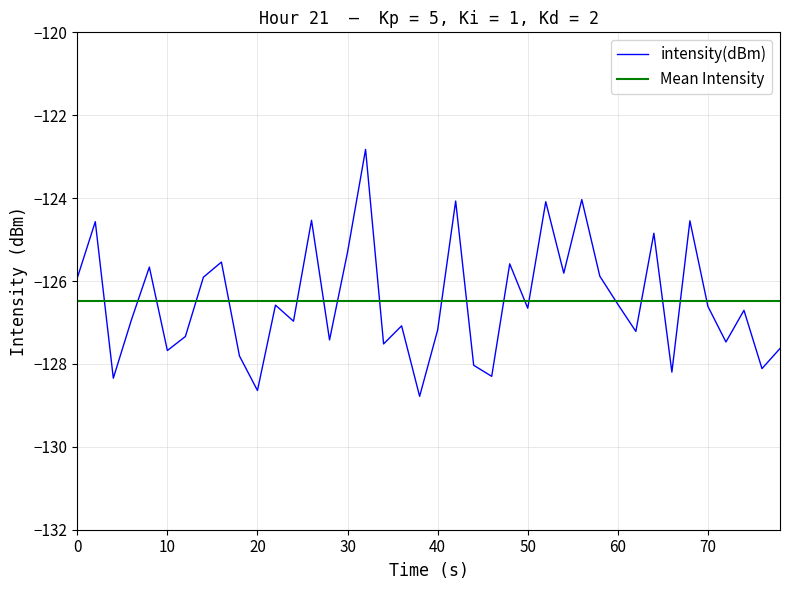

List the series in order of their peak value, lowest first.

Mean Intensity, intensity(dBm)